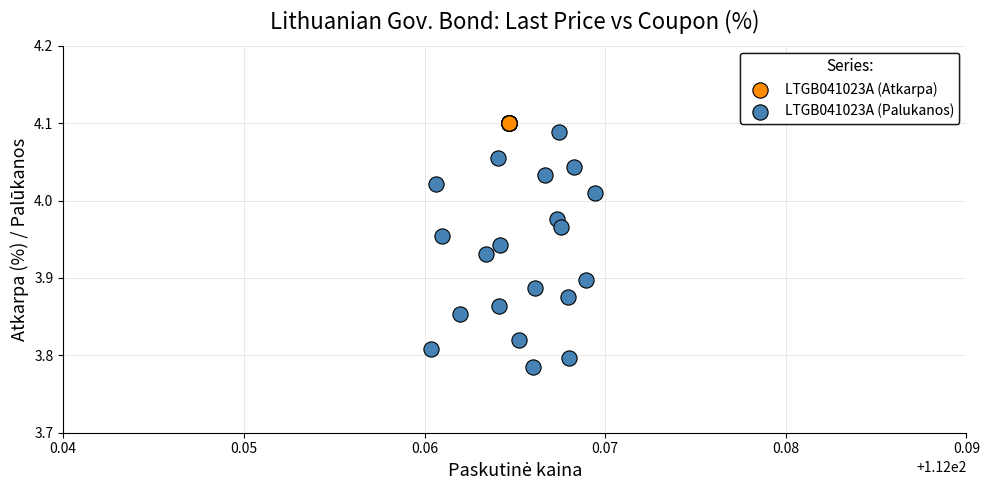

Which series contains the highest Y value?

LTGB041023A (Atkarpa)